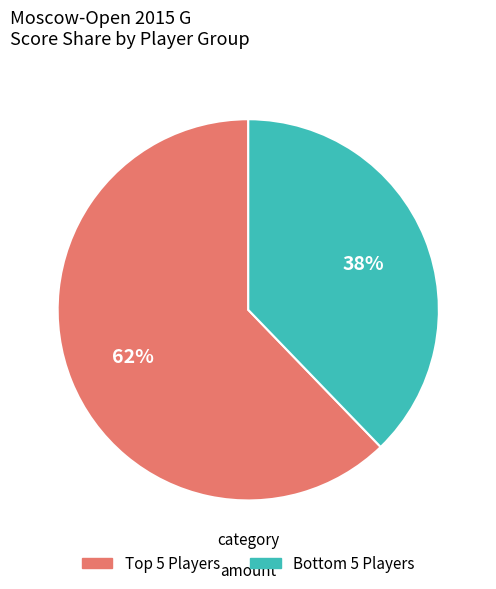

To the nearest percent, what is the difference between the largest and smallest slice percentages?

24%